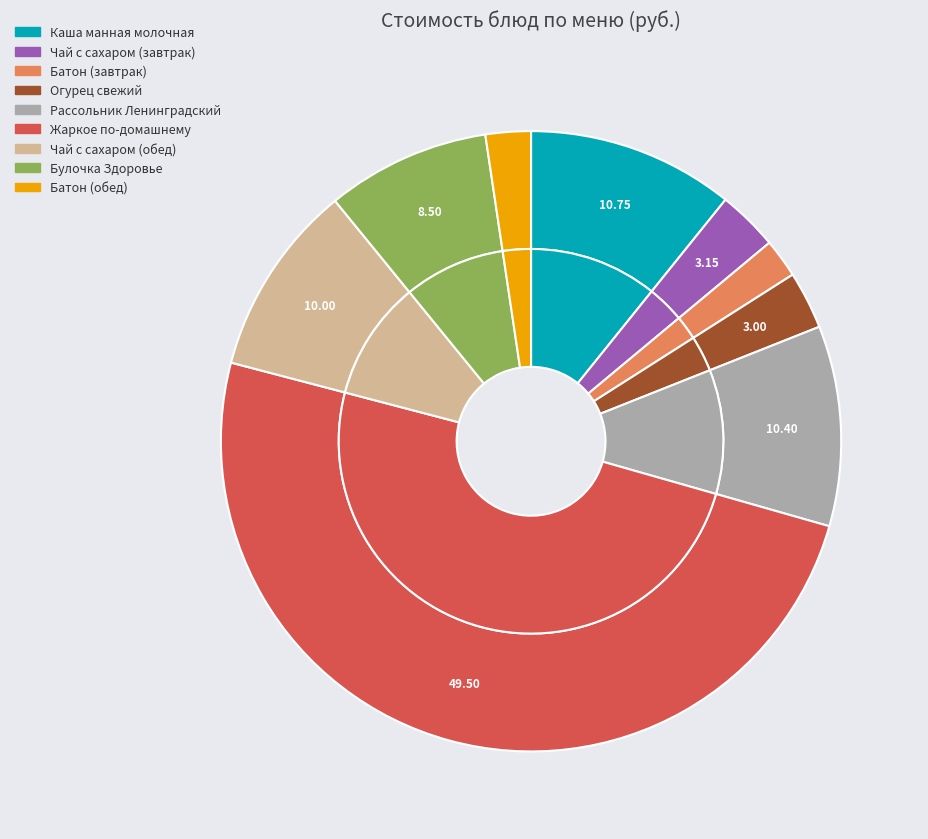

Rank the categories by value from highest to lowest.

Жаркое по-домашнему, Каша манная молочная, Рассольник Ленинградский, Чай с сахаром (обед), Булочка Здоровье, Чай с сахаром (завтрак), Огурец свежий, Батон (обед), Батон (завтрак)